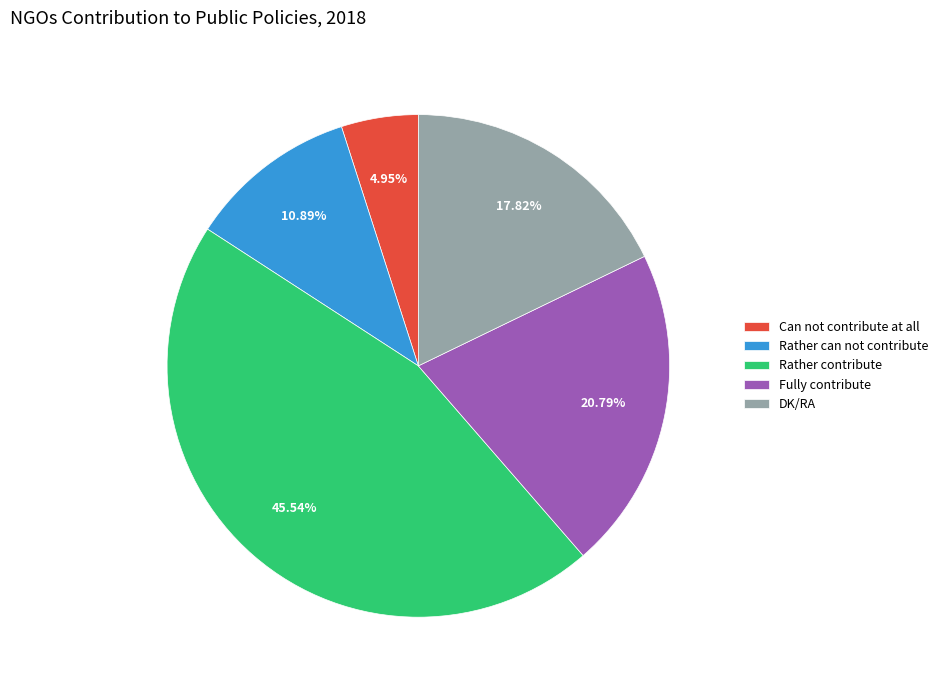

Rank the categories by value from lowest to highest.

Can not contribute at all, Rather can not contribute, DK/RA, Fully contribute, Rather contribute